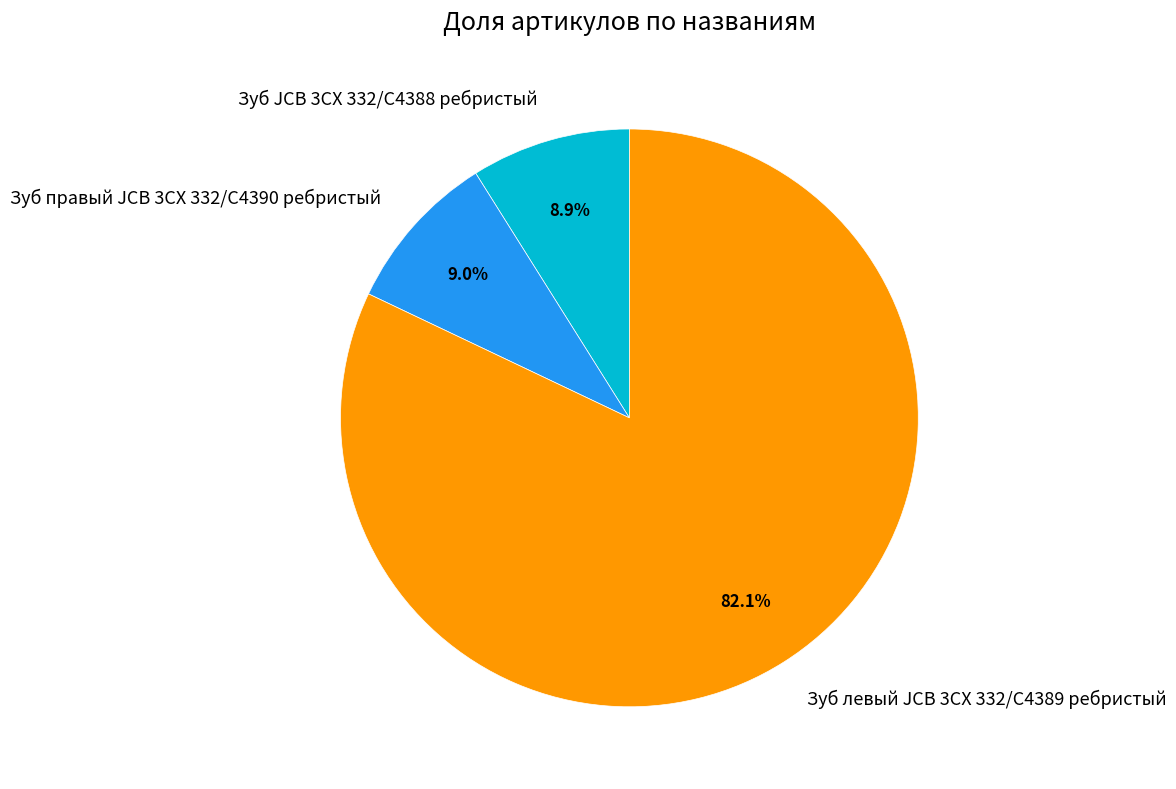

Does Зуб левый JCB 3CX 332/C4389 ребристый account for over 50% of the chart?

Yes